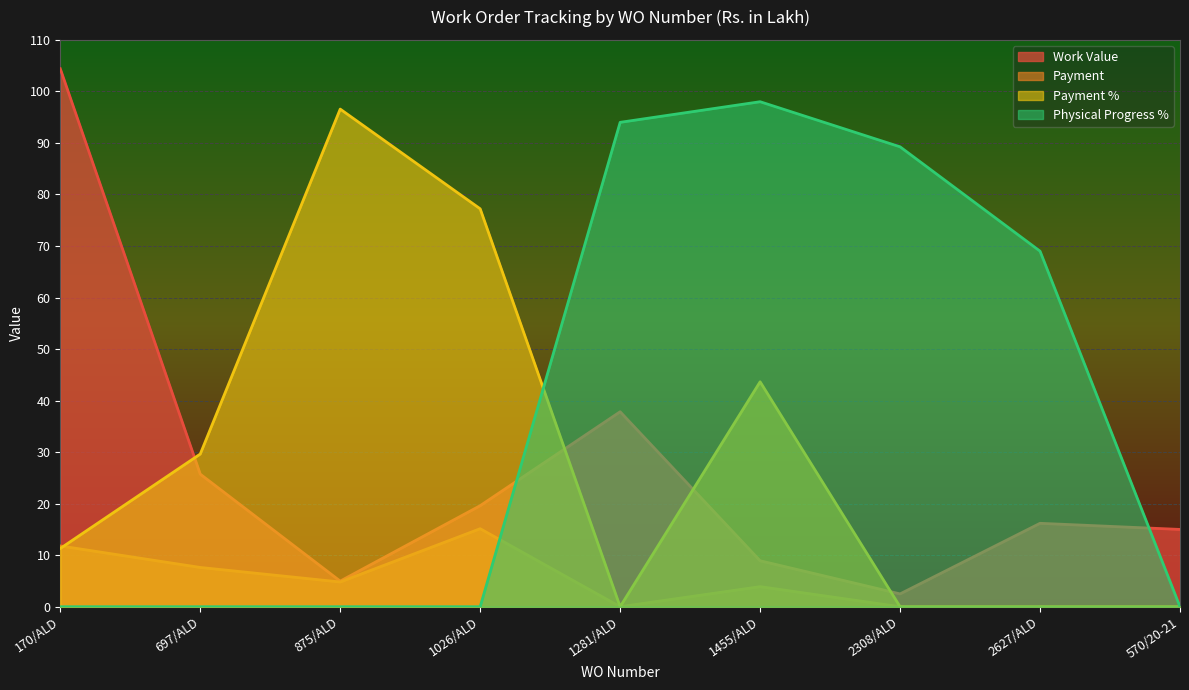

Count the number of data series in this chart.

4